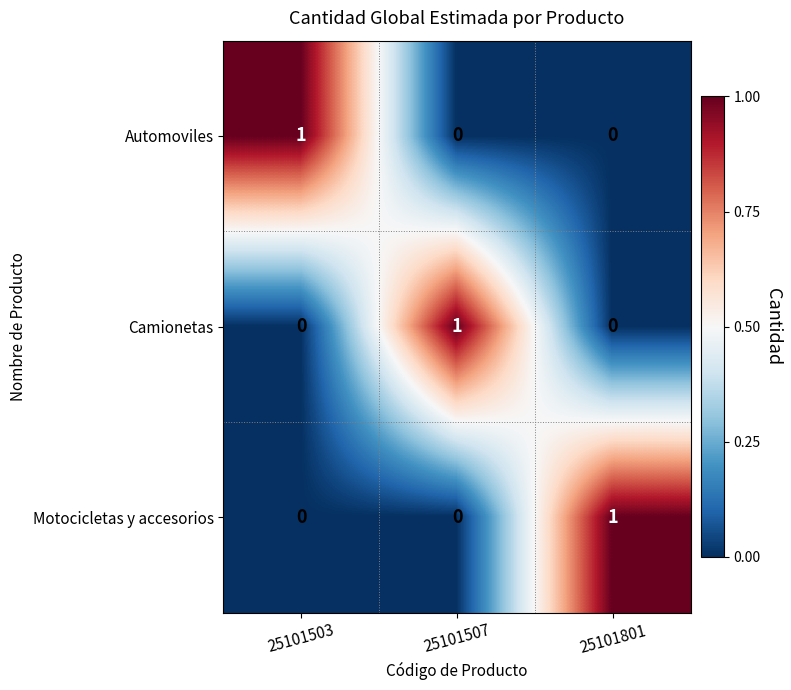

At which label does Camionetas reach its peak?

25101507